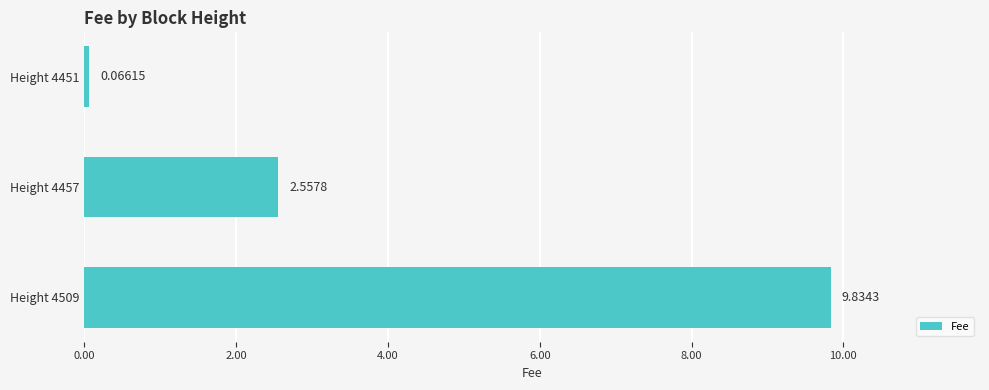

What is the change in value from Height 4451 to Height 4457?

+2.5